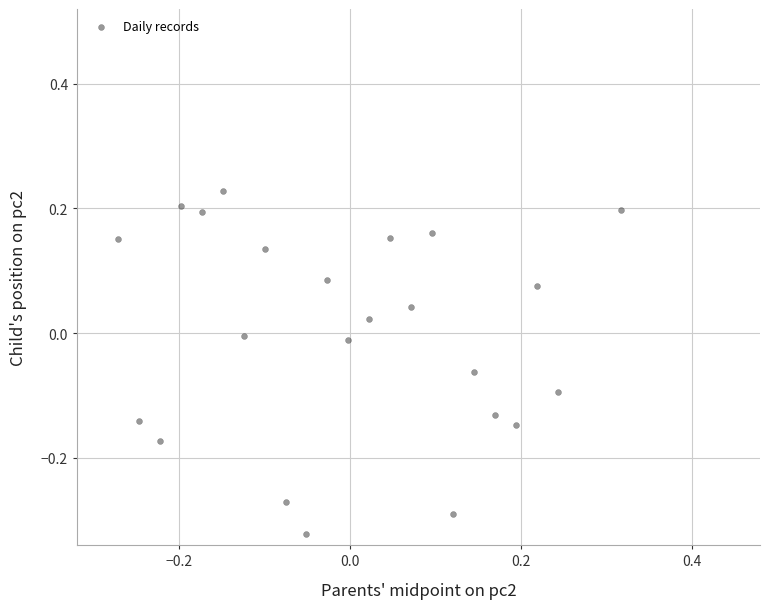

What is the range of Y values (max minus min)?

0.6